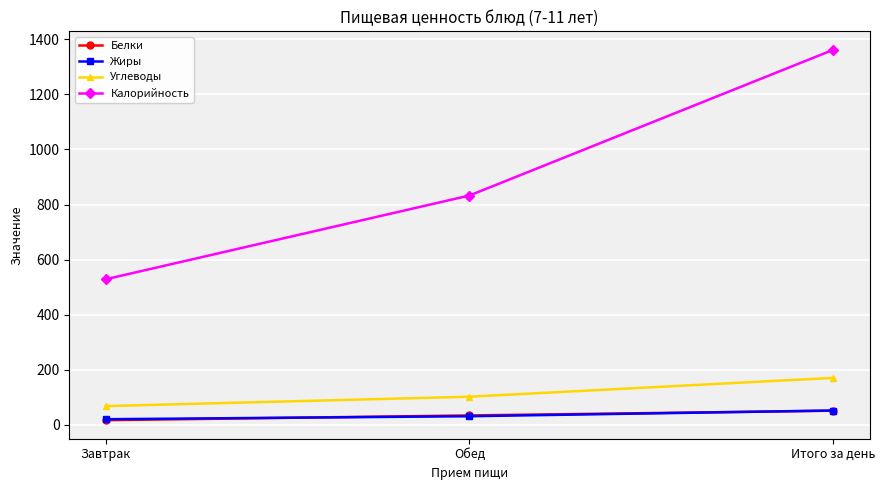

What is the difference between the Углеводы values at Обед and Итого за день?

68.4